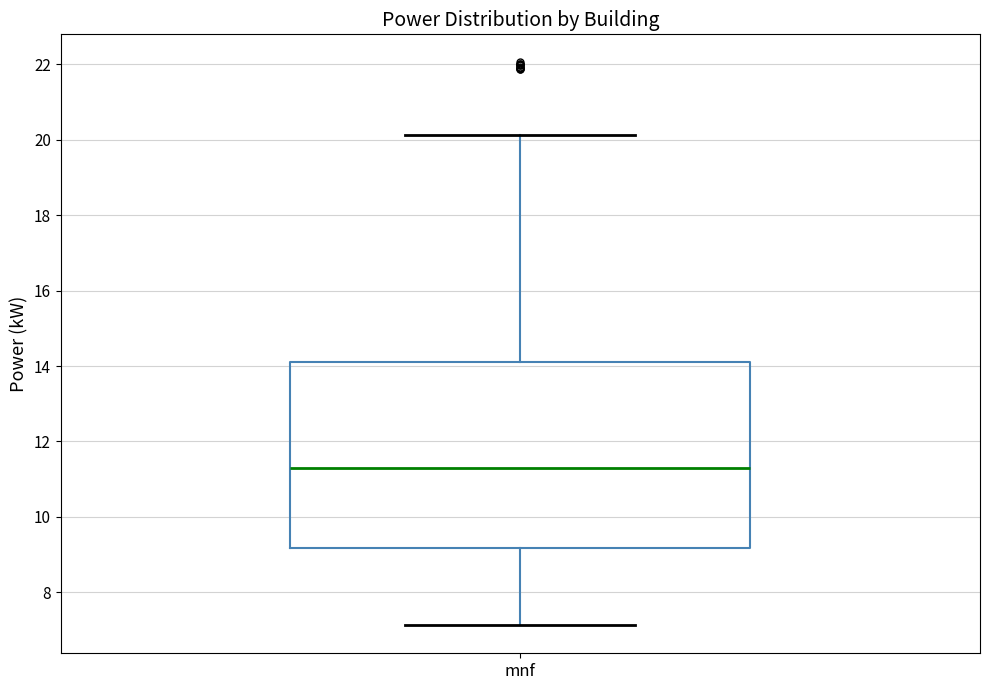

Read this box plot against the y-axis: the position of the median line, the range covered by the box, and the ends of both whiskers. The values are not printed on the chart, so give them approximately, as read against the axis.

median 11.4, box 9.2 to 14.2, whiskers 7.2 to 20.2